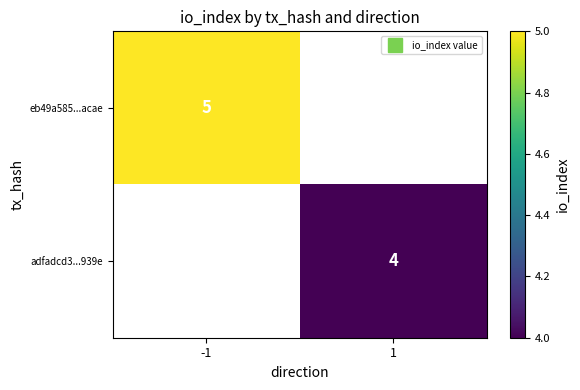

What is the smallest value displayed?

4.0